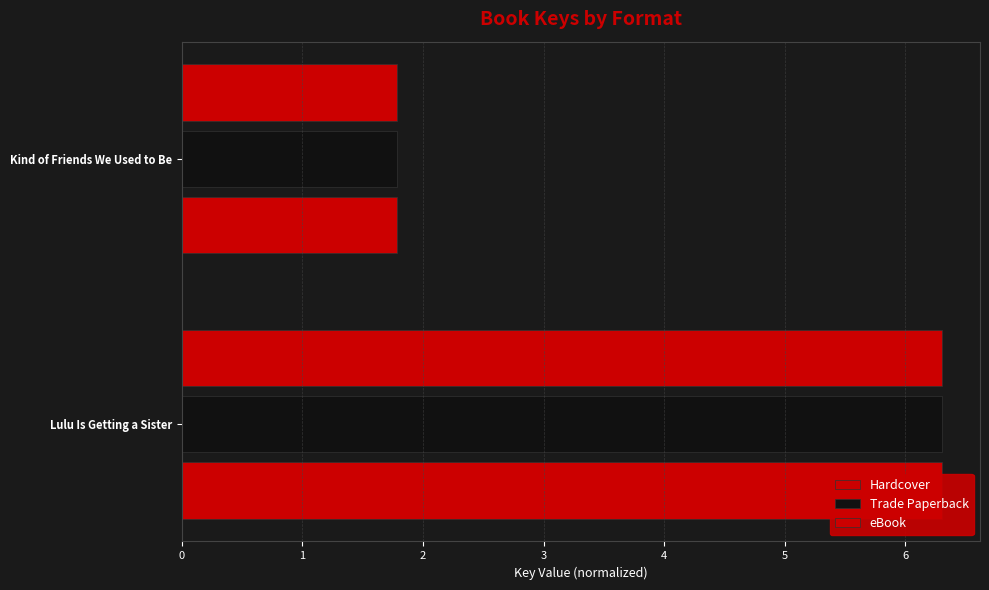

Is the value of eBook at Lulu Is Getting a Sister greater than the value of Hardcover at Lulu Is Getting a Sister?

No